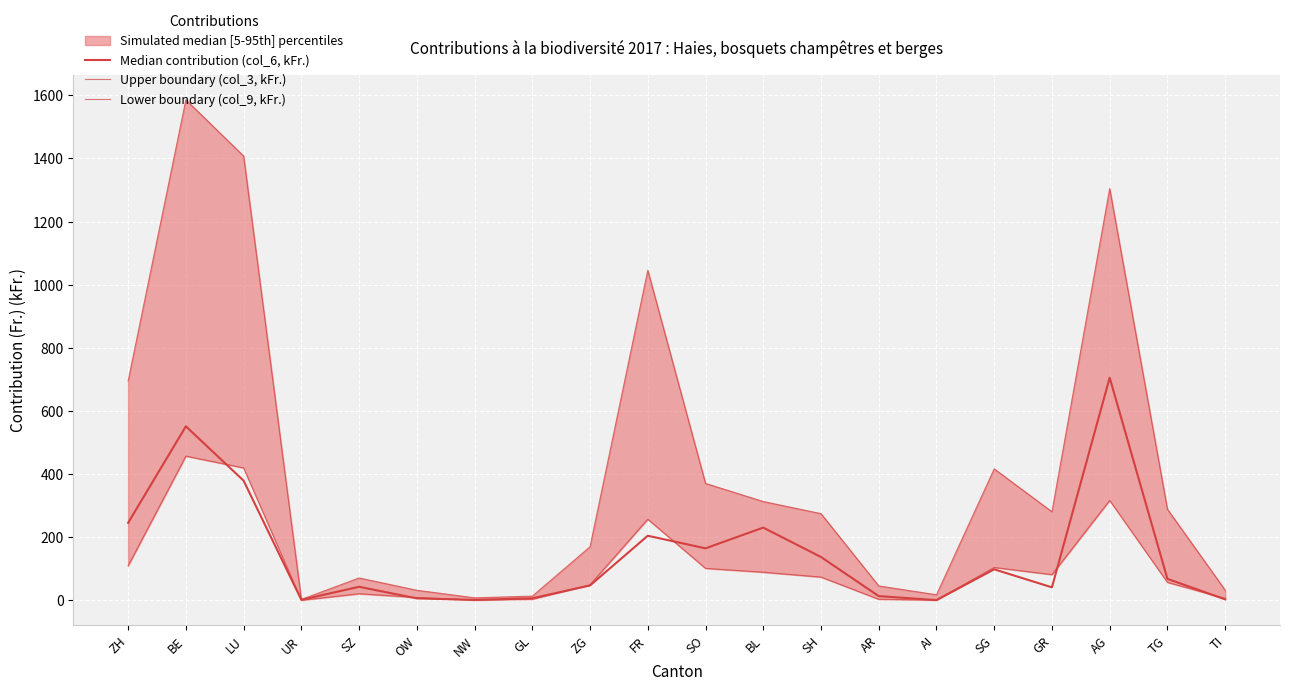

What is the label of the 7th point from the left?

NW